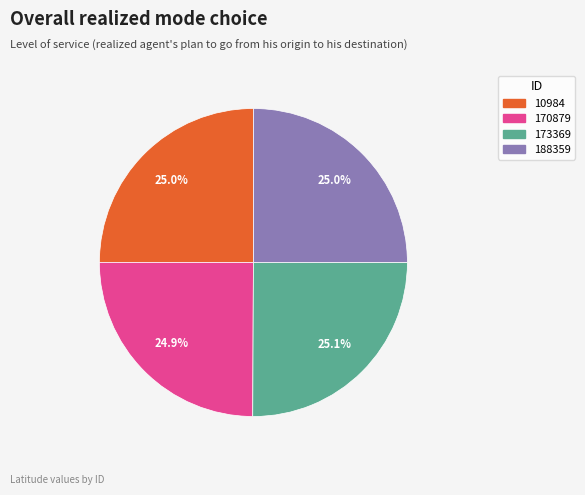

What is the ratio of the value at 173369 to the value at 170879?

1.0